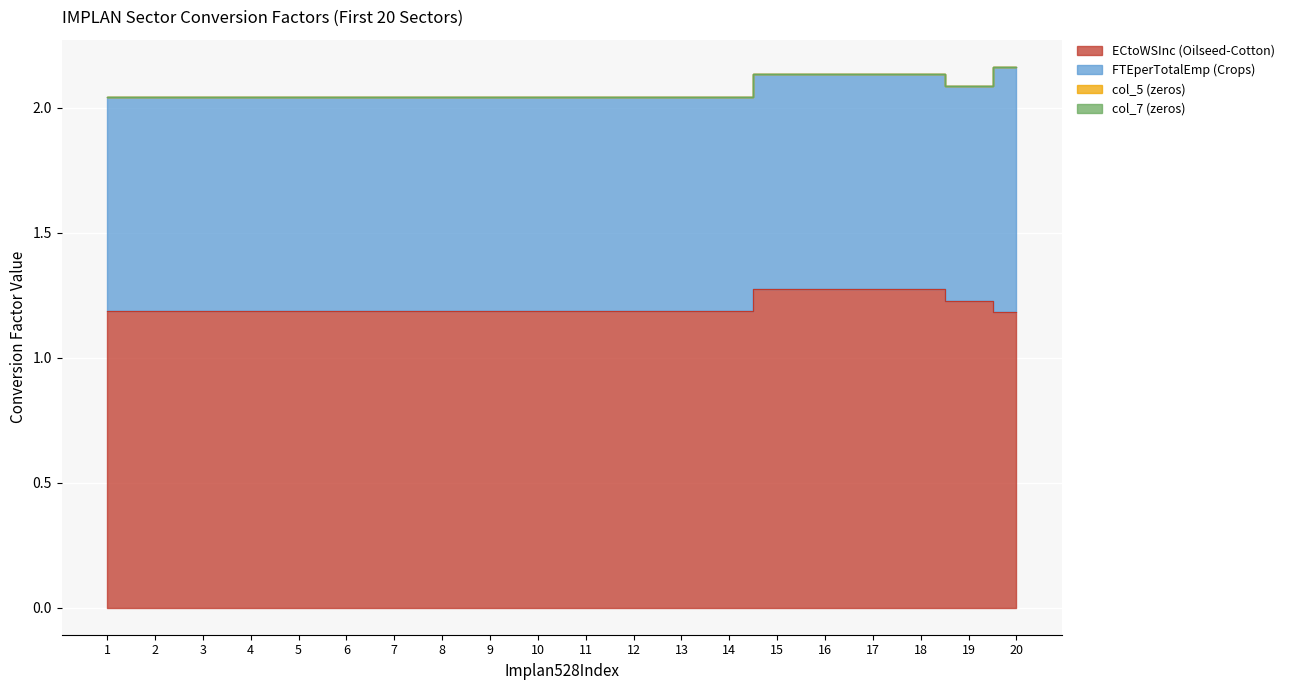

What are all the series names shown in the legend?

ECtoWSInc (Oilseed-Cotton), FTEperTotalEmp (Crops), col_5 (zeros), col_7 (zeros)